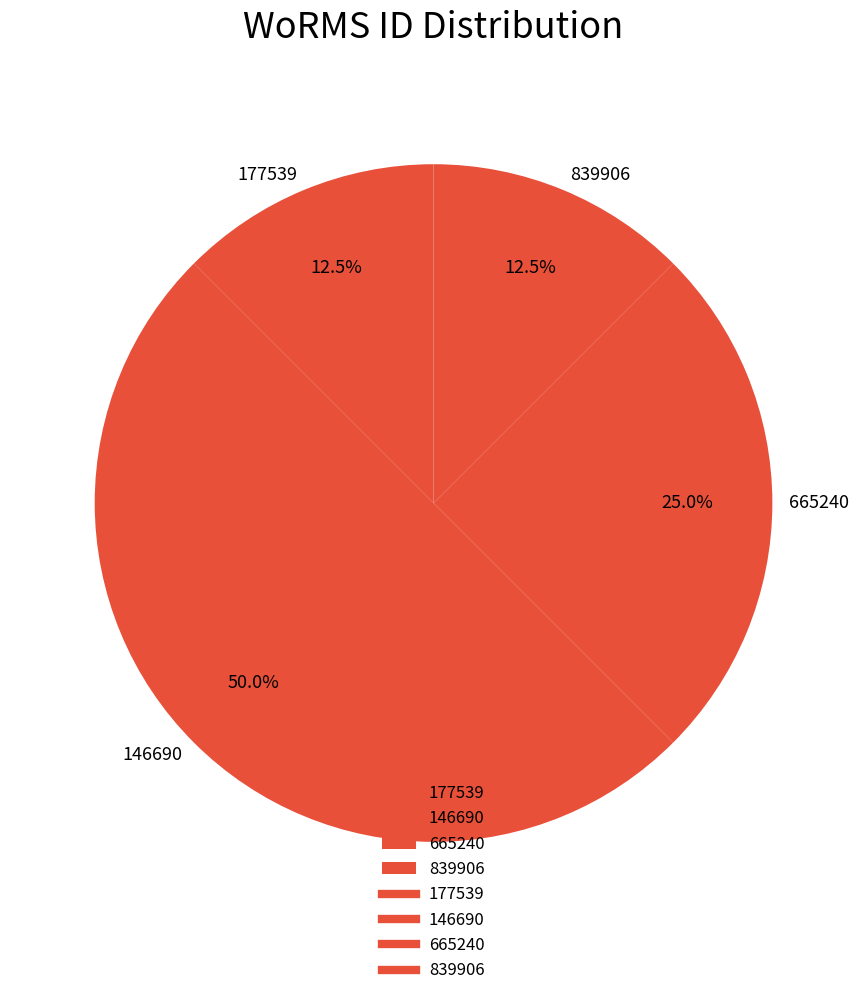

Which slice is the largest?

146690